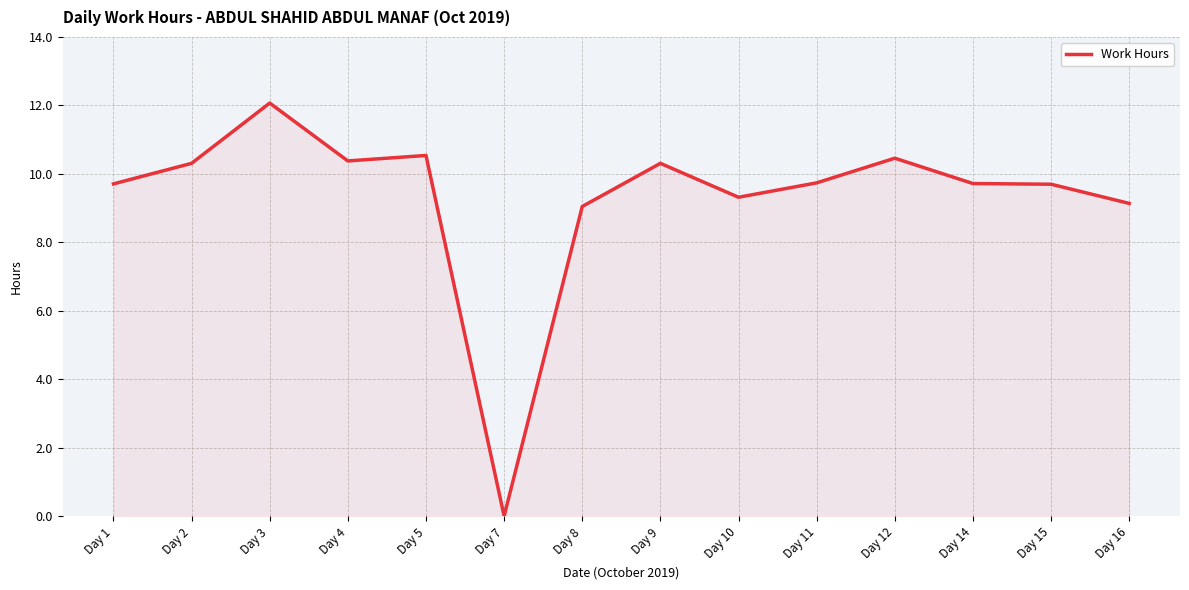

At which category does the chart reach its peak across all series?

Day 3